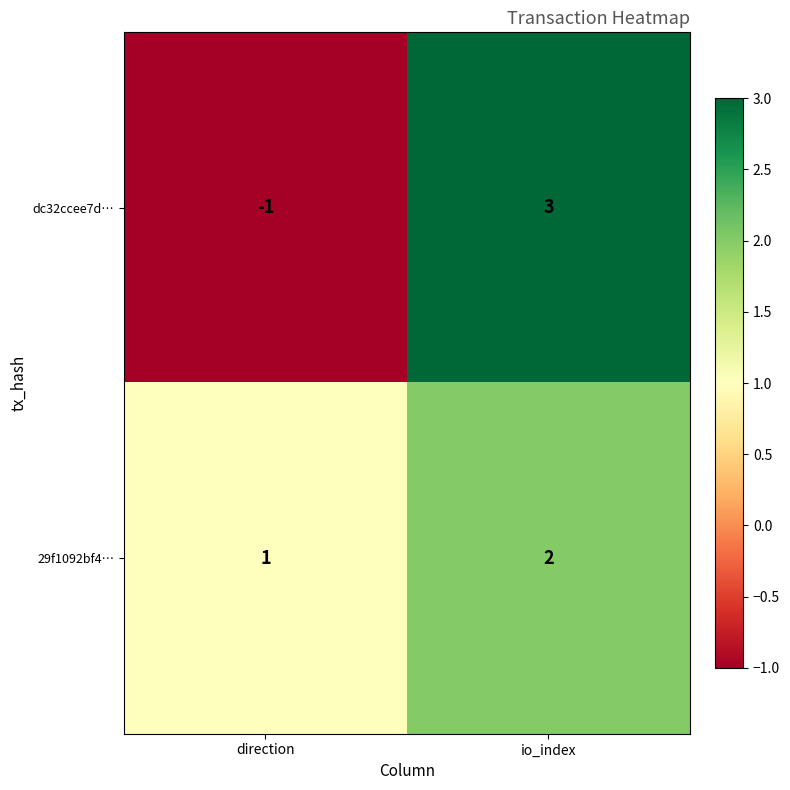

Is it true that dc32ccee7d… equals 3 at io_index?

True